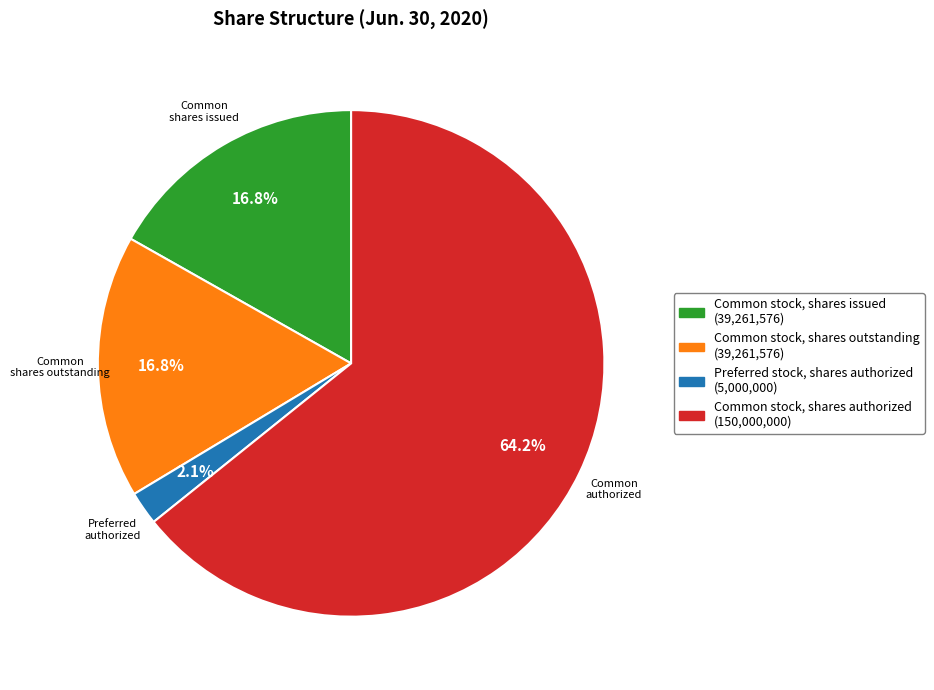

To the nearest percent, what is the difference between the Common stock, shares outstanding and Preferred stock, shares authorized slice percentages?

15%